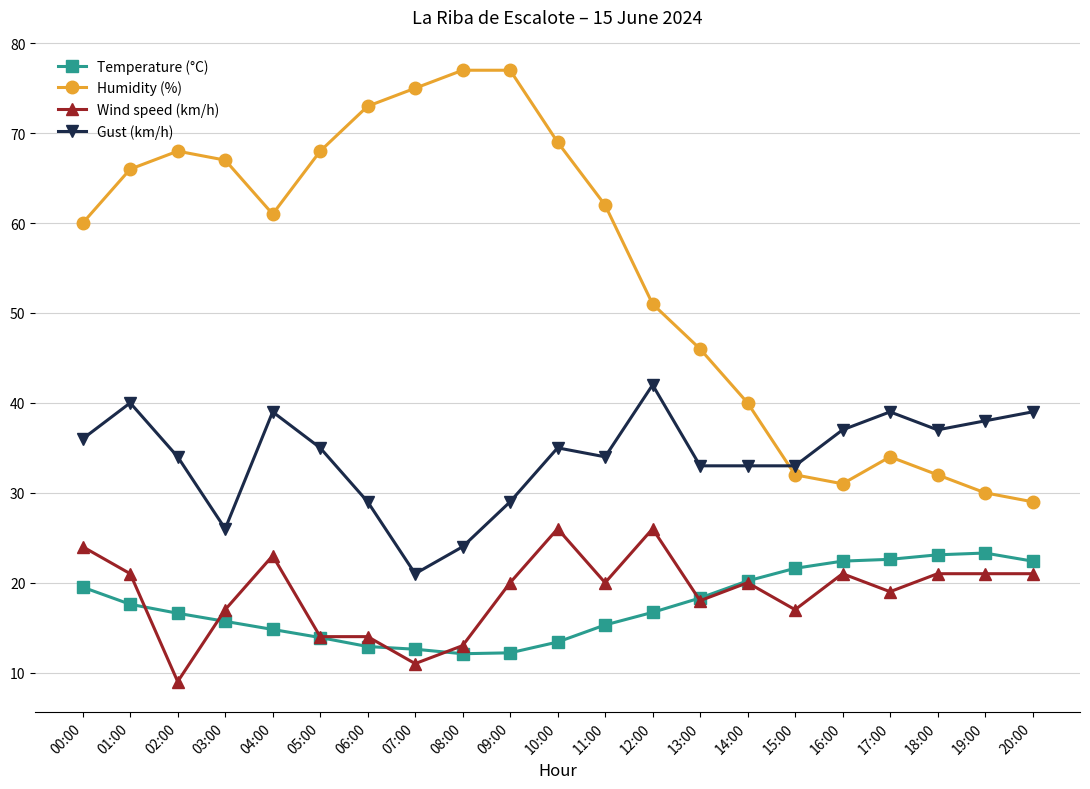

What are all the series names shown in the legend?

Temperature (°C), Humidity (%), Wind speed (km/h), Gust (km/h)